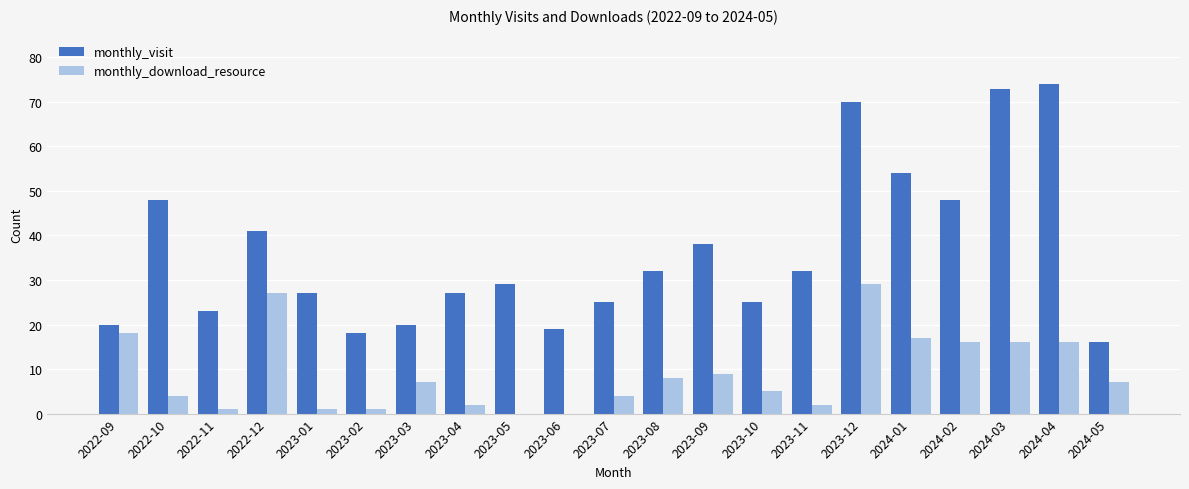

Count the number of data series in this chart.

2